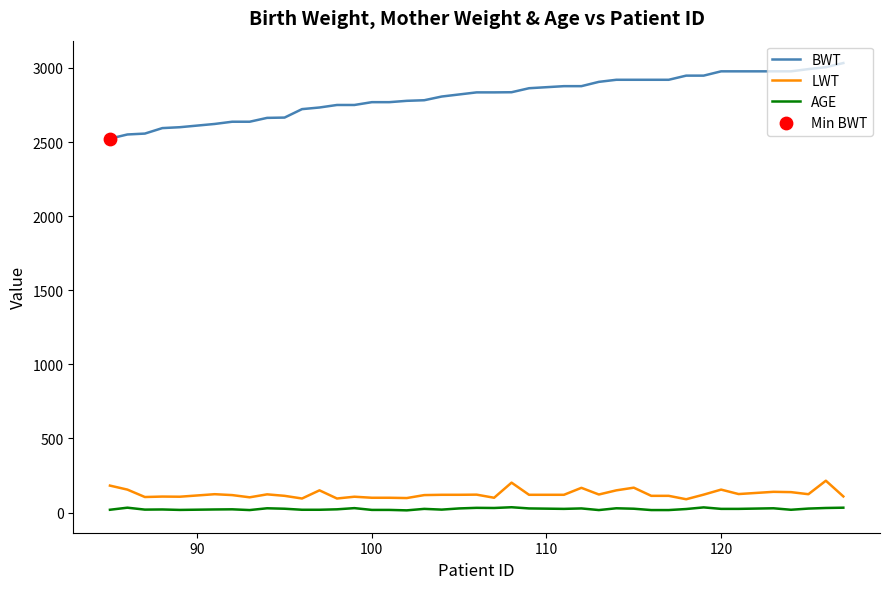

List the series in order of their peak value, lowest first.

AGE, LWT, BWT